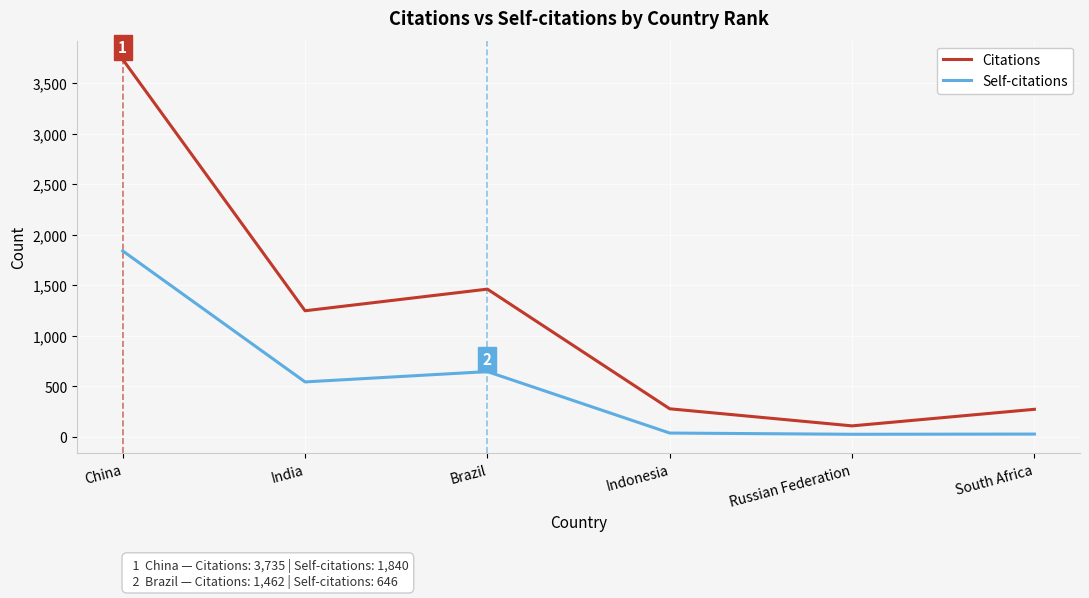

Which series has the largest range (max minus min)?

Citations